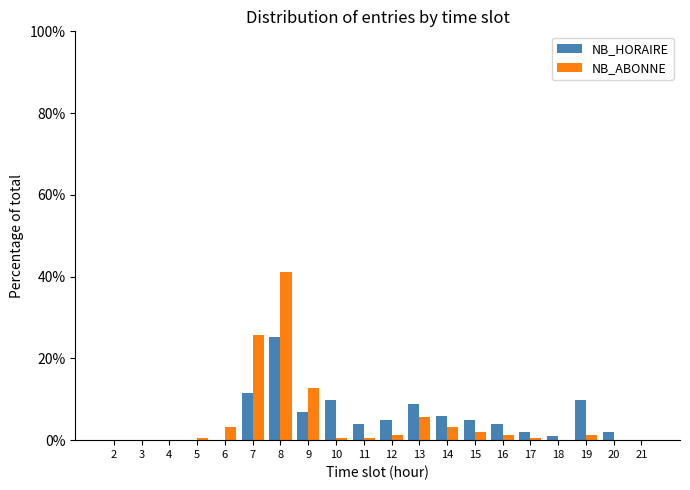

Rank the series at 5 from lowest to highest value.

NB_HORAIRE, NB_ABONNE